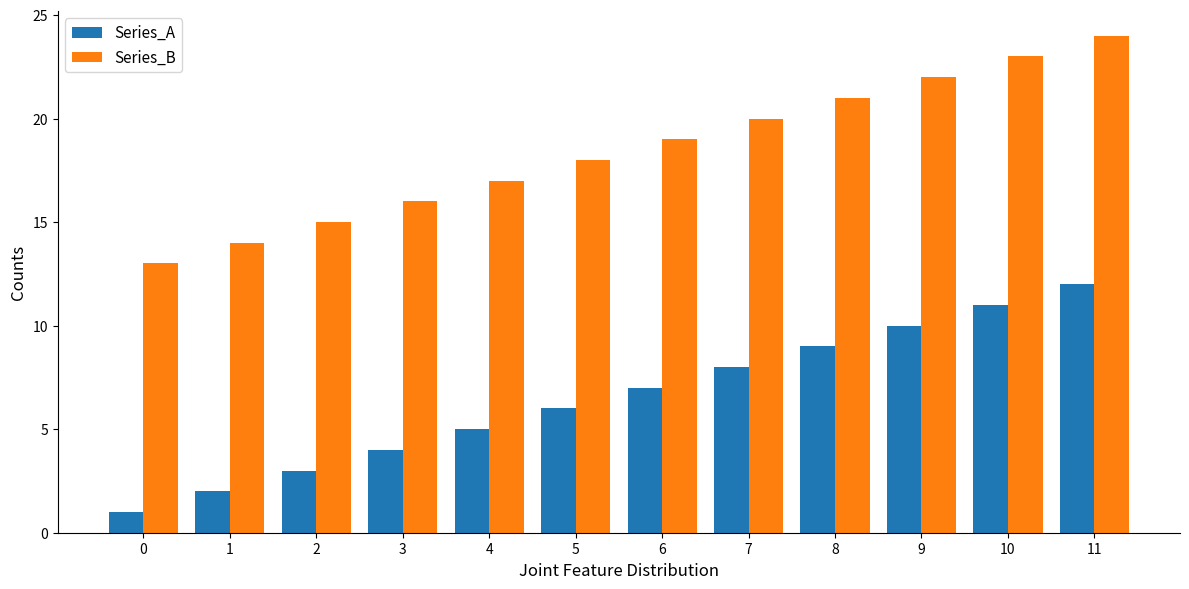

List the labels in order of Series_B value, largest first.

11, 10, 9, 8, 7, 6, 5, 4, 3, 2, 1, 0